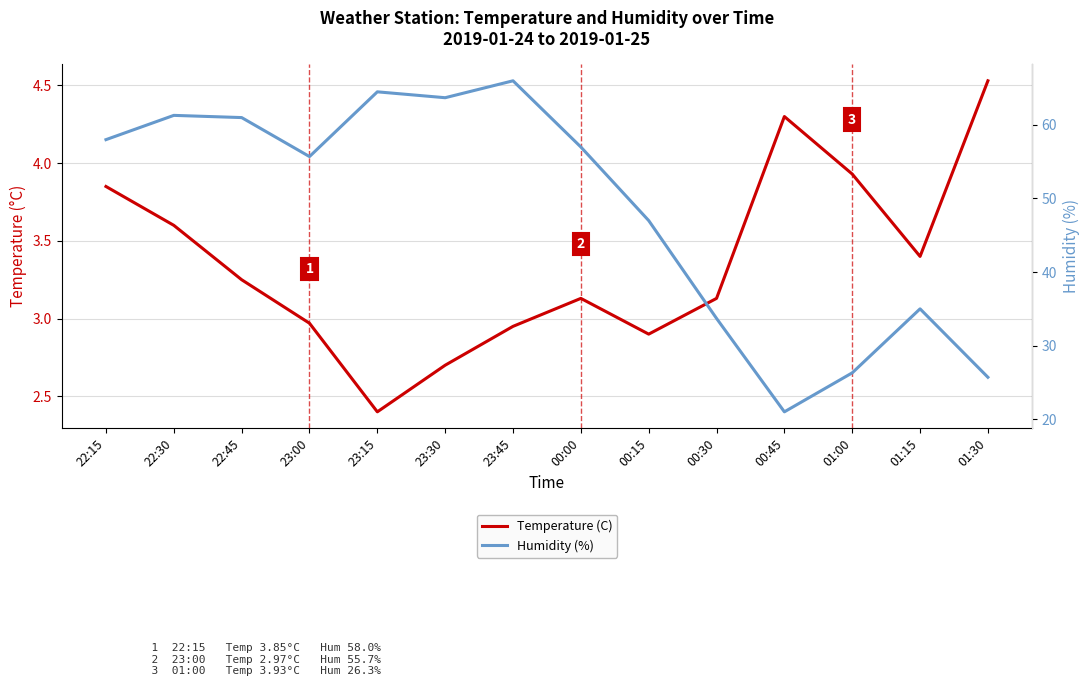

Between 23:15 and 00:00, which series saw the biggest shift?

Humidity (%)